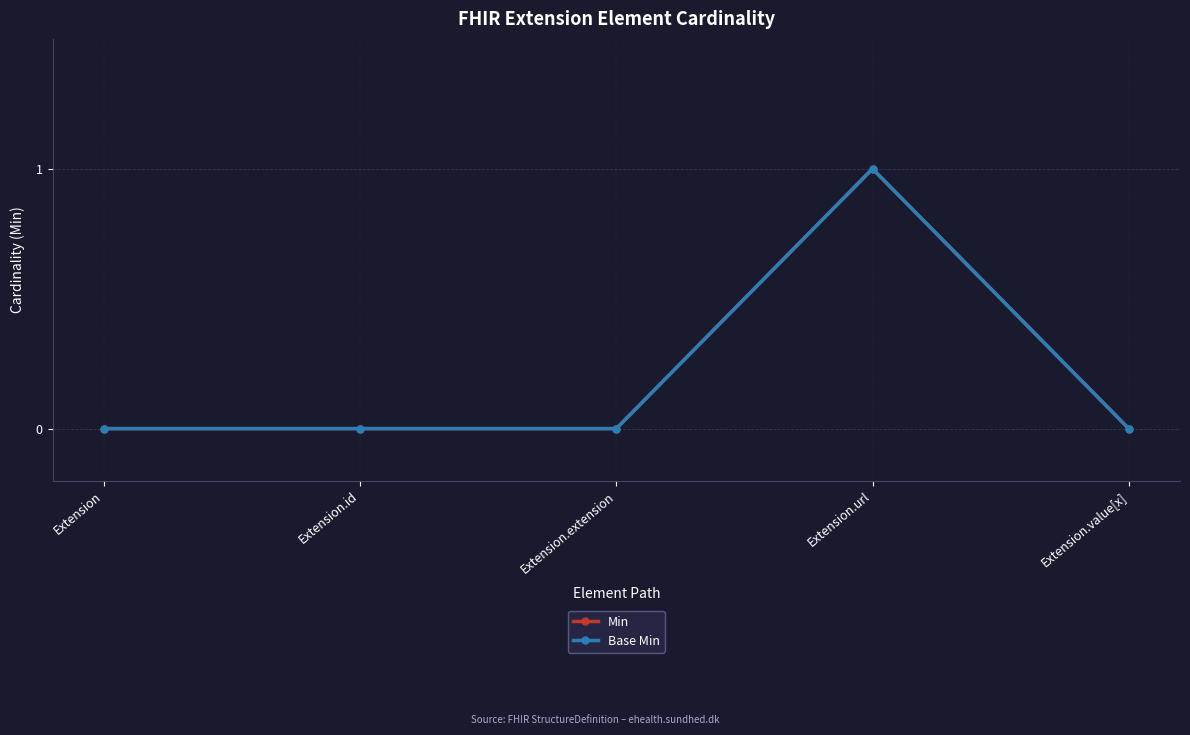

Is this an area chart (filled region under the line)?

No